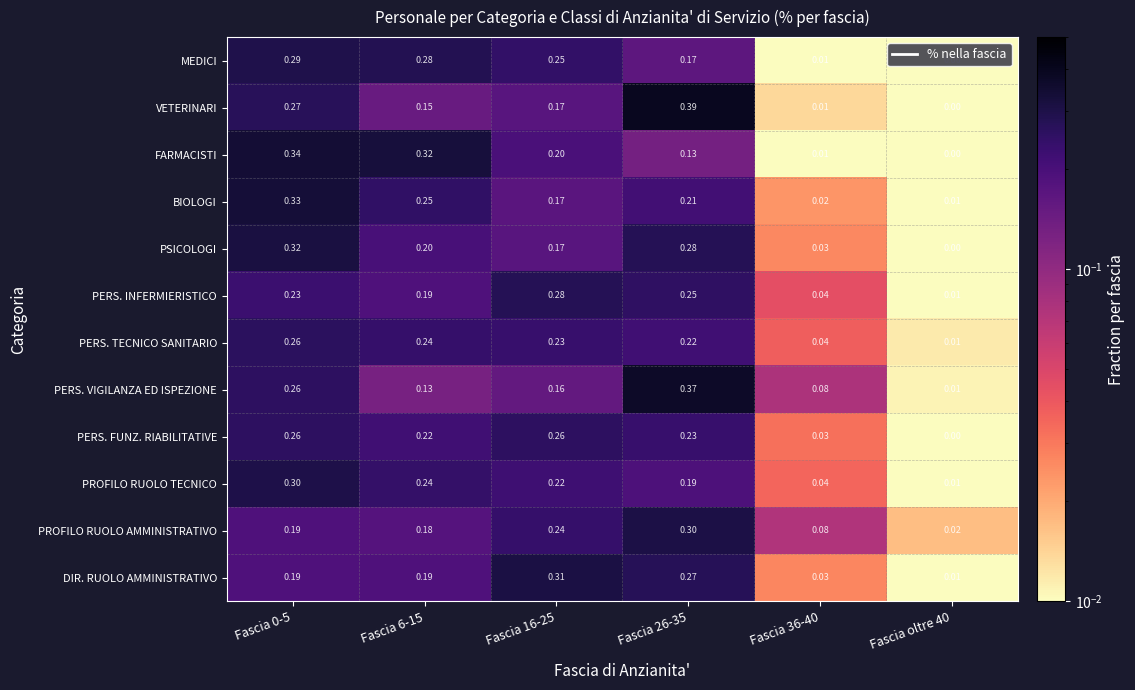

Which series has the widest spread of values?

VETERINARI